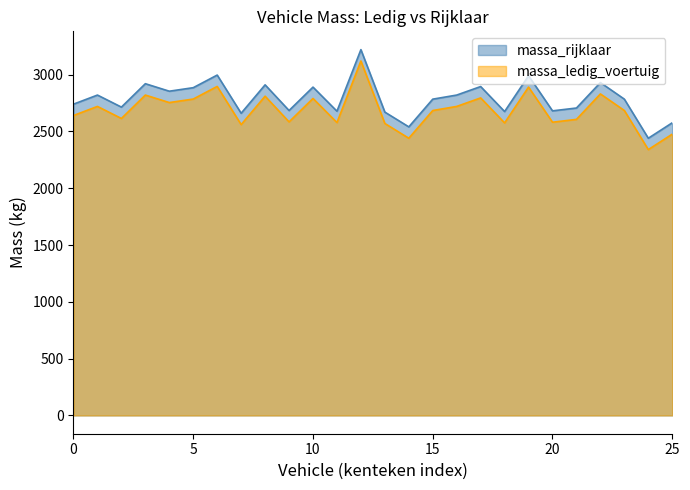

Is it true that massa_rijklaar equals 2830 at PM4105?

True